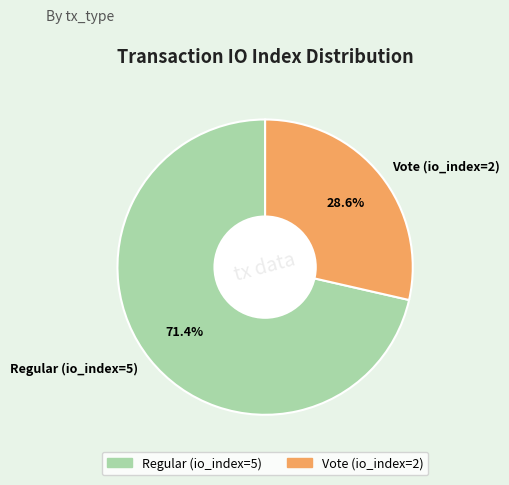

To the nearest percent, what is the difference between the largest and smallest slice percentages?

43%